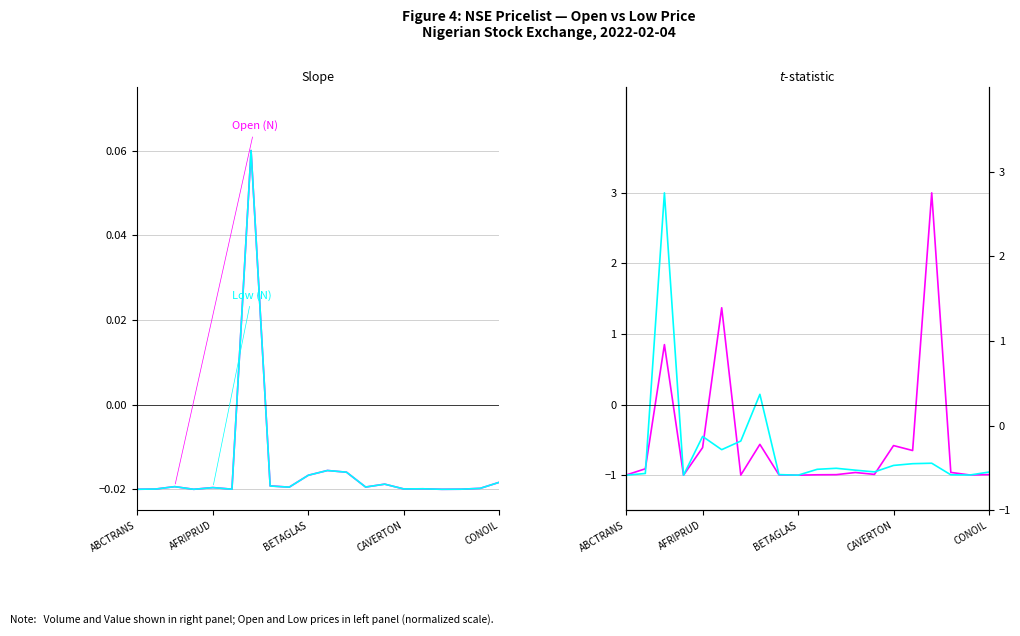

How many values in the Volume series exceed 0?

3